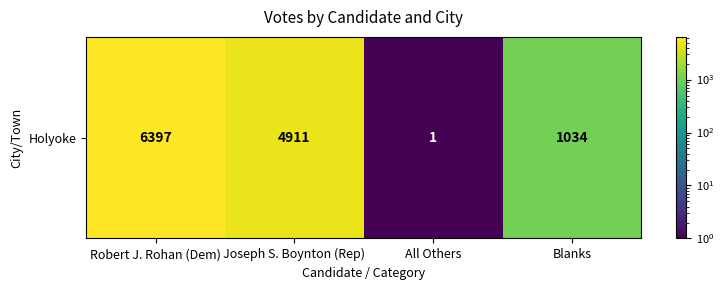

What is the average value?

3086